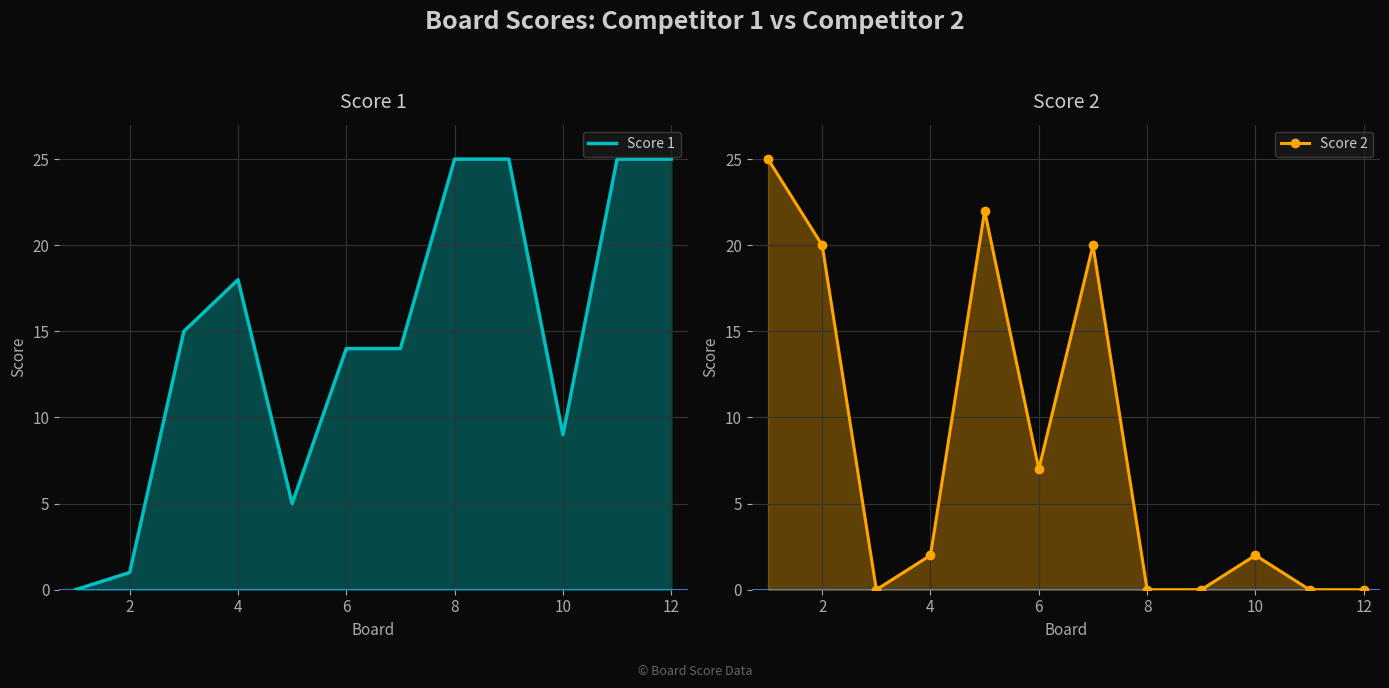

At how many categories does at least one series exceed 4?

12